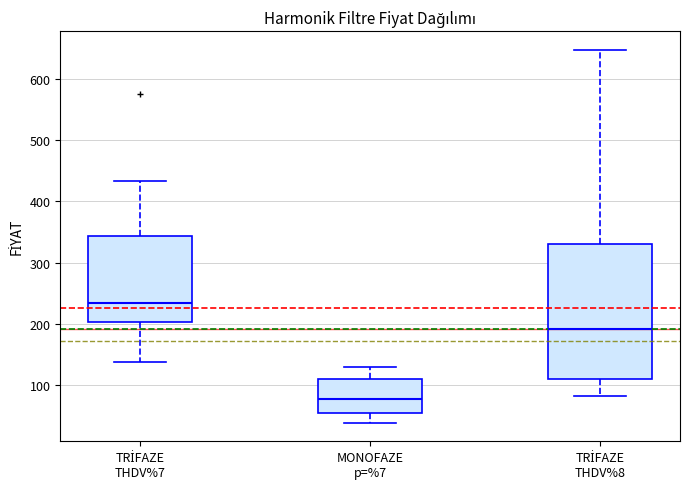

Where does the median line of the box for TRİFAZE THDV%8 sit on the y-axis? The values are not printed on the chart, so give them approximately, as read against the axis.

190